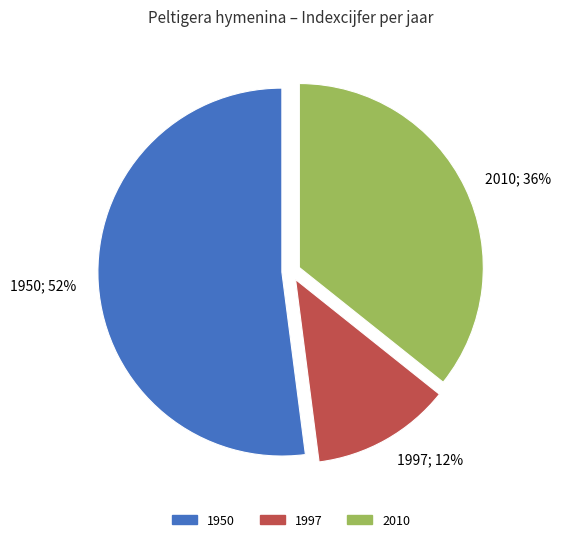

Which has a higher value, 2010 or 1950?

1950